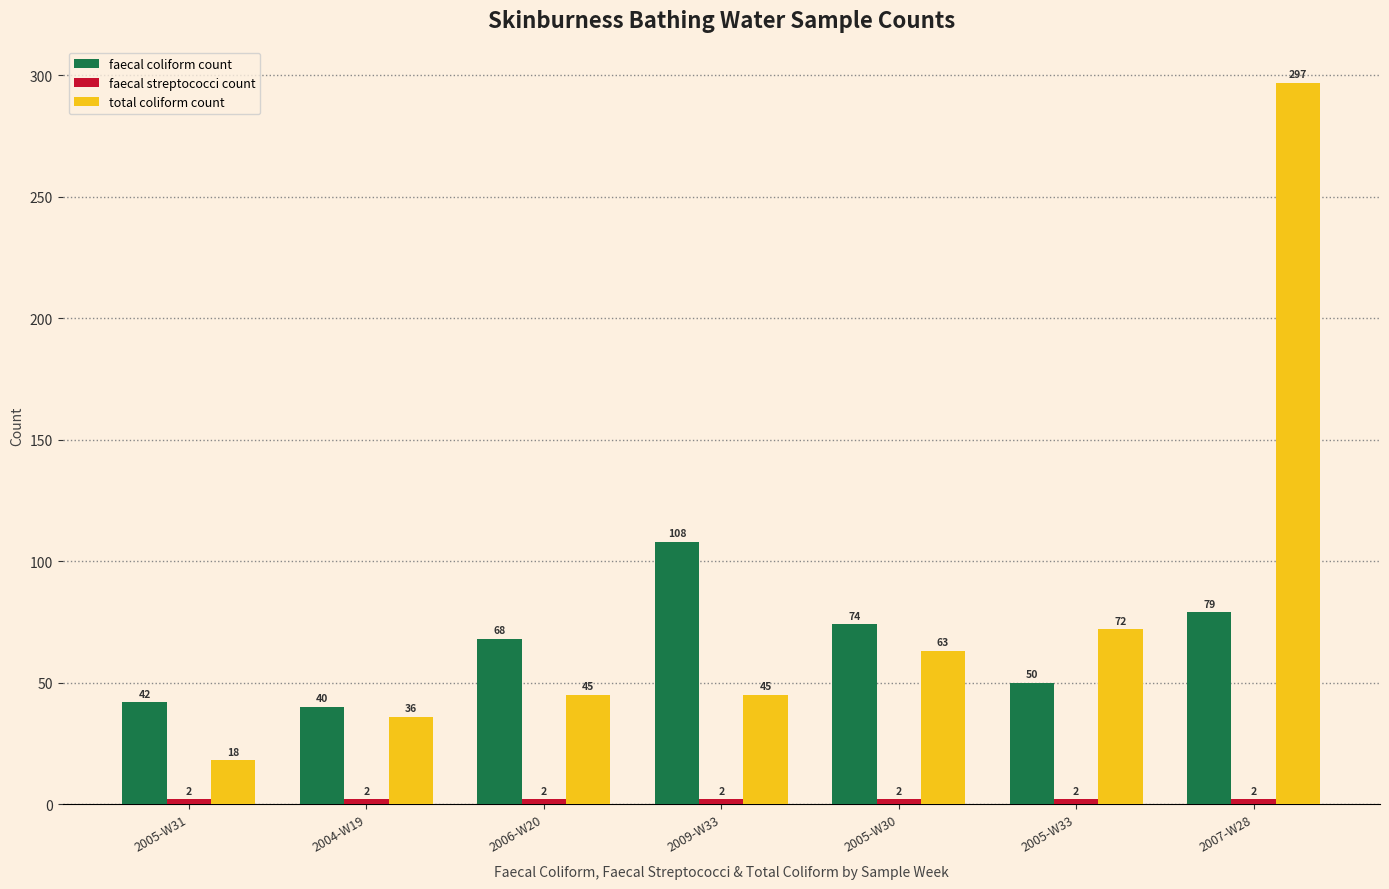

What is the total value across all series at 2009-W33?

155